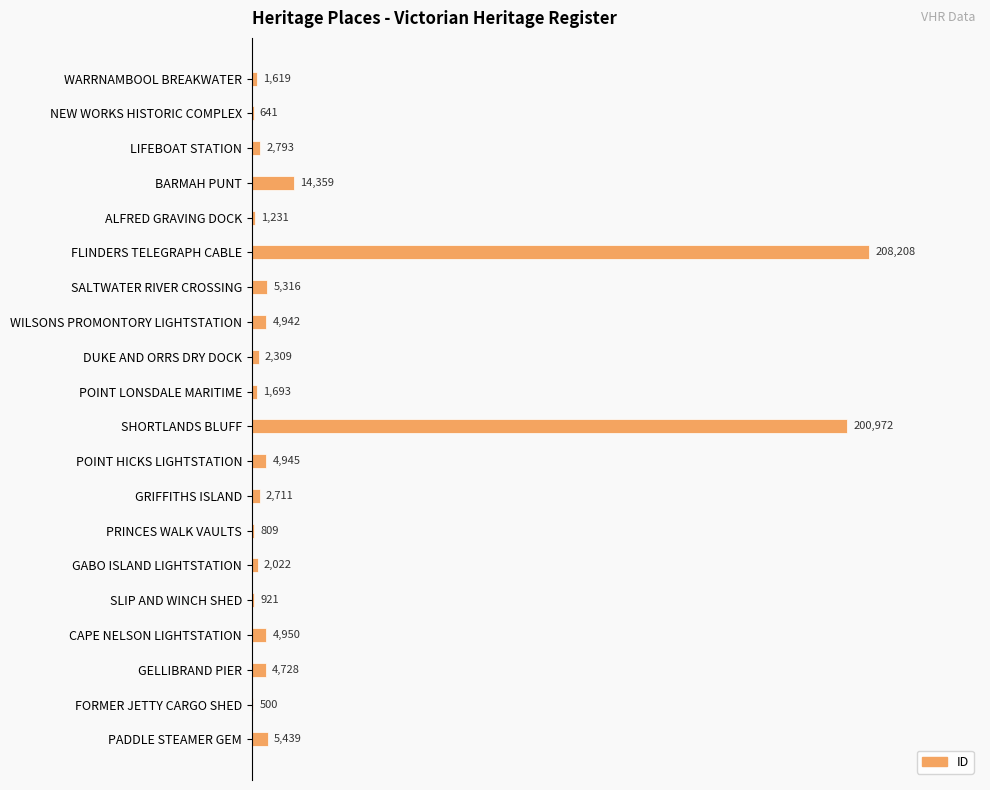

What is the change in value from PRINCES WALK VAULTS to GABO ISLAND LIGHTSTATION?

+1213